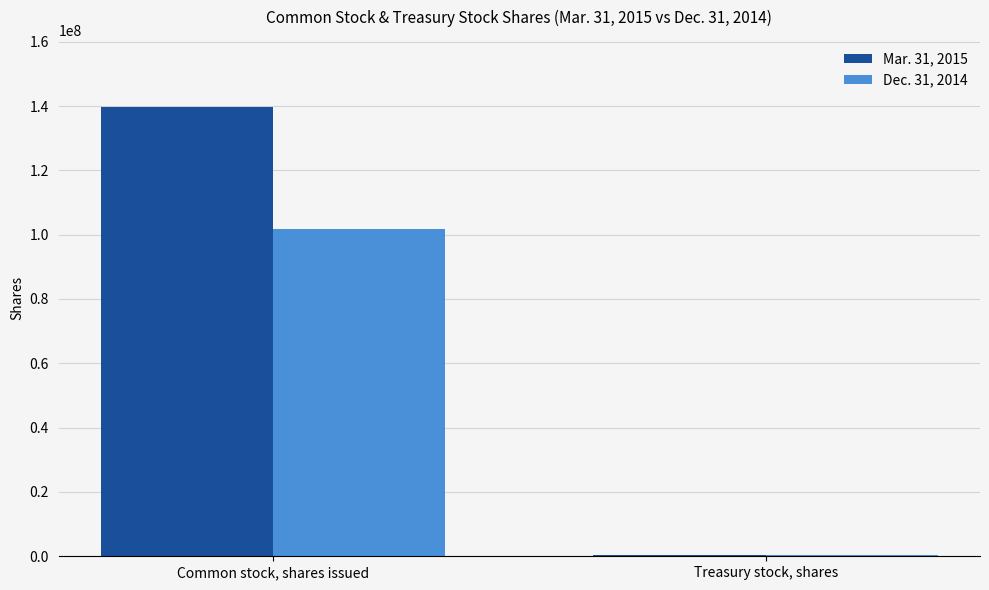

Is the value of Dec. 31, 2014 at Treasury stock, shares greater than the value of Mar. 31, 2015 at Common stock, shares issued?

No